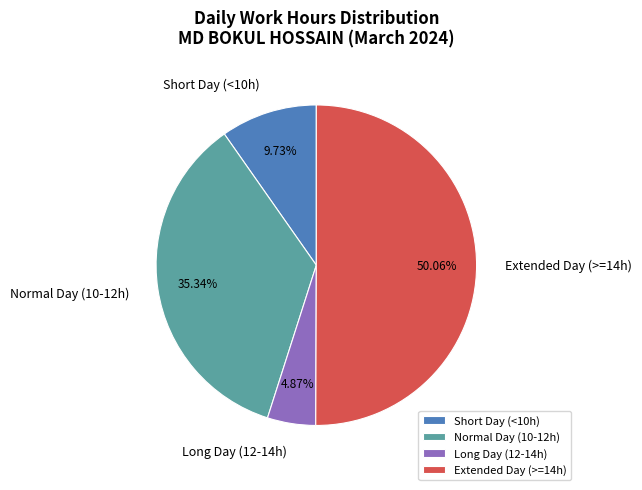

What is the ratio of the value at Normal Day (10-12h) to the value at Long Day (12-14h)?

7.3